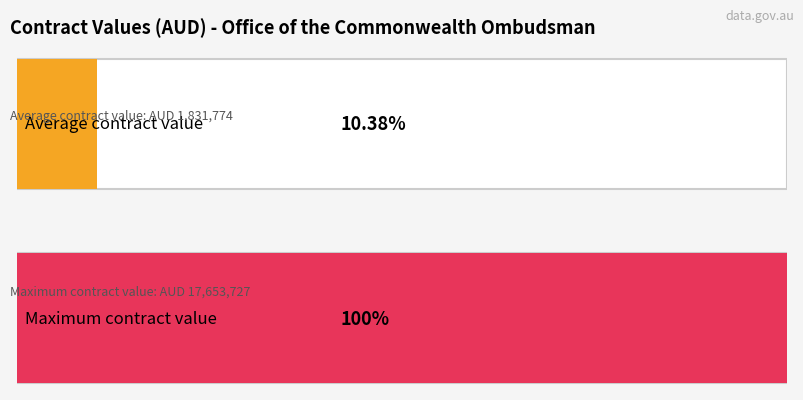

True or false: the data shows 69010.0 at CN3618548.

False